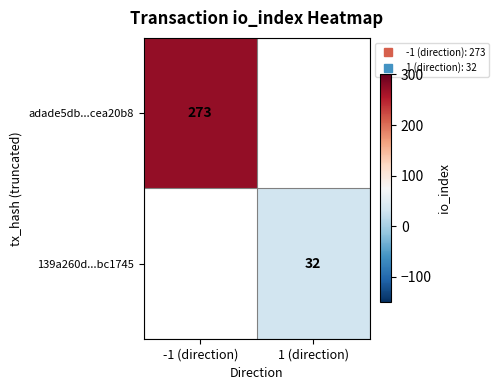

List the series in order of their peak value, highest first.

adade5db...cea20b8, 139a260d...bc1745